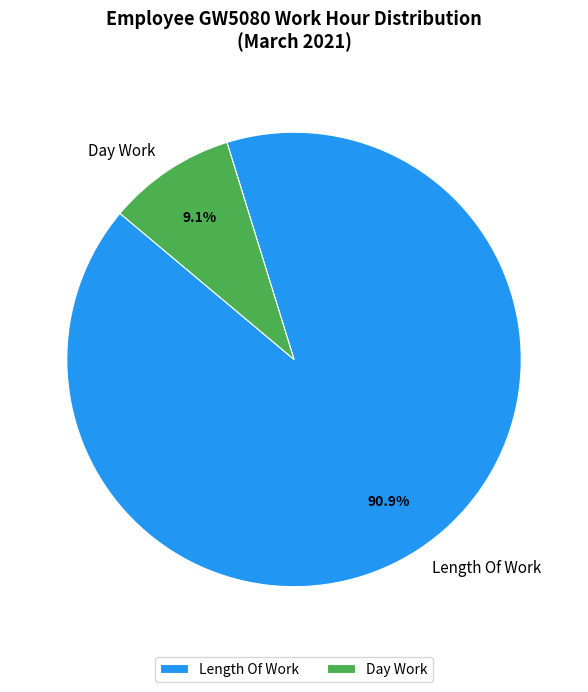

What is the smallest slice in the pie chart?

Day Work